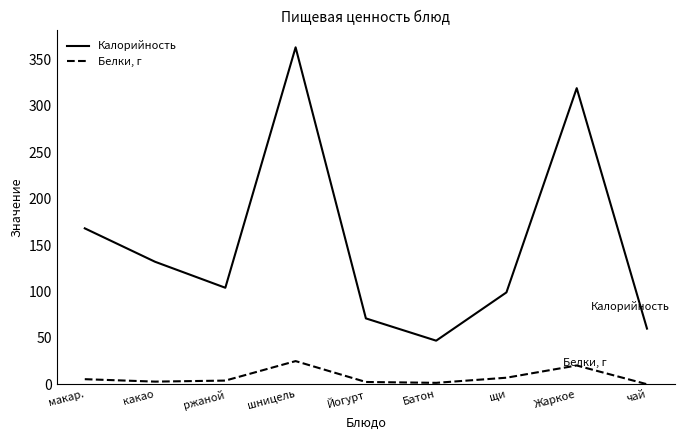

At which category is the sum across all series the highest?

шницель